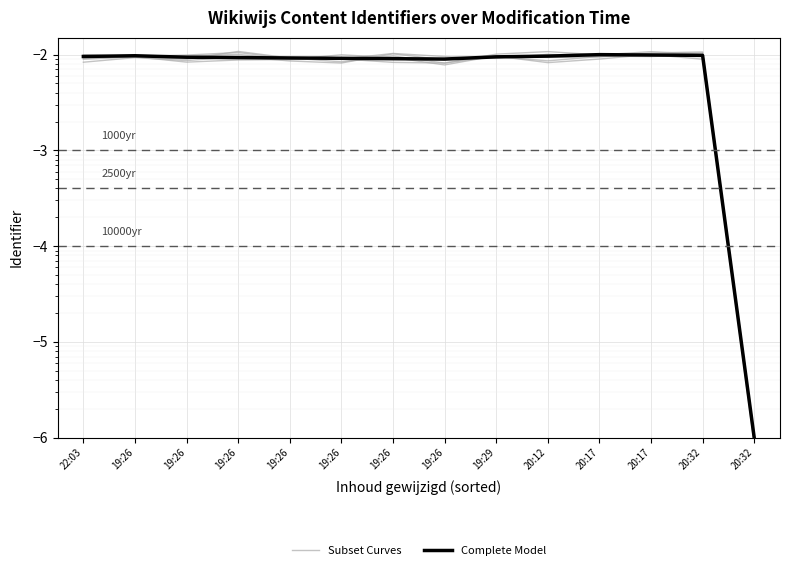

What are all the series names shown in the legend?

Subset Curves, Complete Model